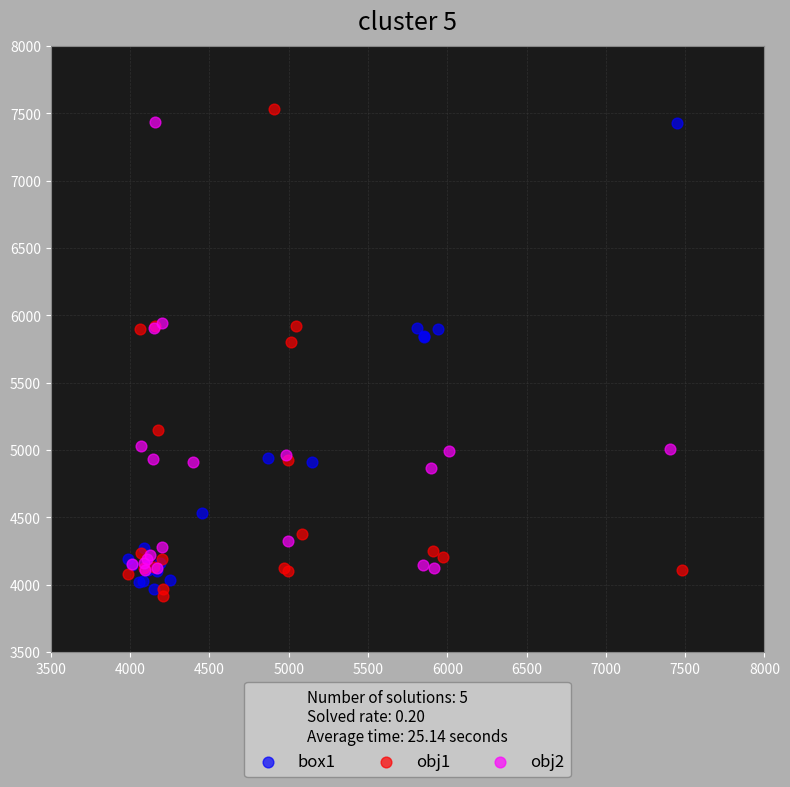

Which series has the largest Y range (max minus min)?

obj1